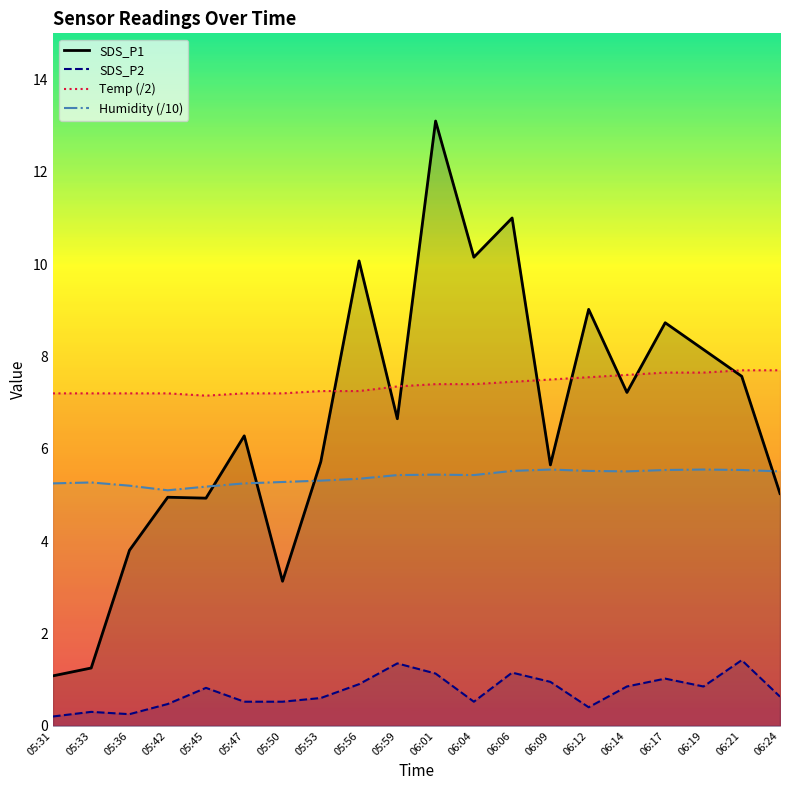

True or false: SDS_P2 has more than 2 points higher than both neighbors.

True